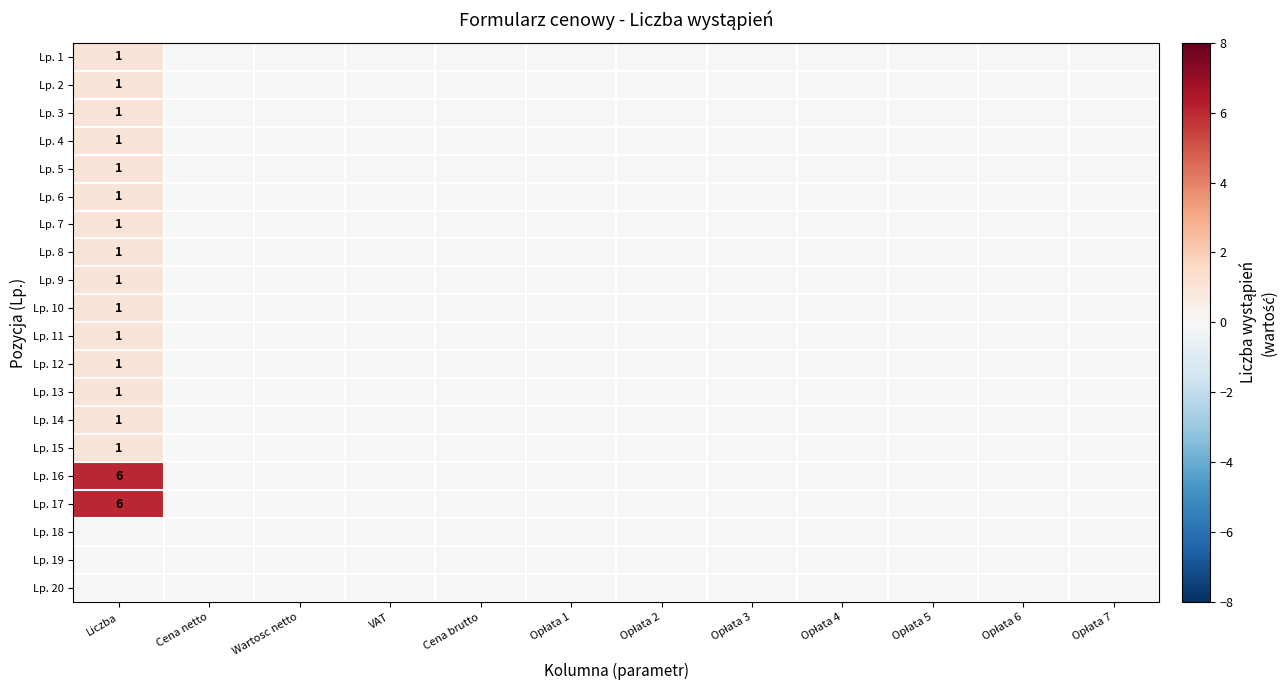

The Lp. 6 series shows 1 at Liczba. True or false?

True